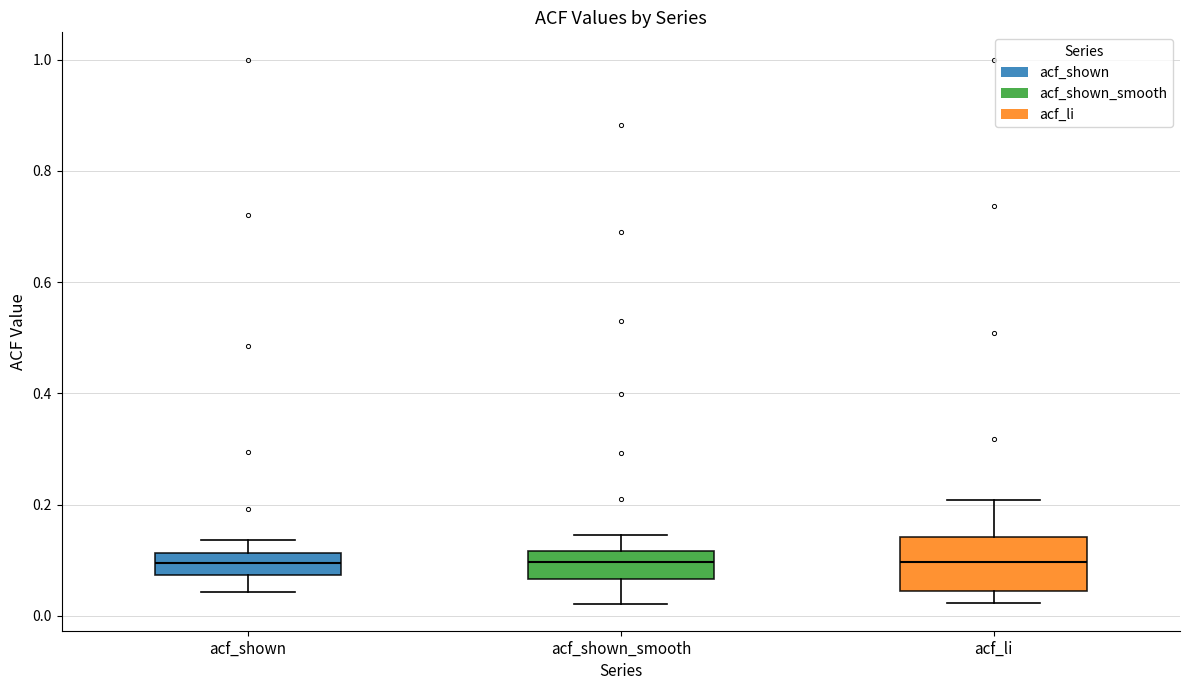

Reading left to right, read every box against the y-axis: the position of its median line, the range the box covers, and the ends of its whiskers. The values are not printed on the chart, so give them approximately, as read against the axis.

acf_shown: median 0.10, box 0.08 to 0.12, whiskers 0.04 to 0.14
acf_shown_smooth: median 0.10, box 0.06 to 0.12, whiskers 0.02 to 0.14
acf_li: median 0.10, box 0.04 to 0.14, whiskers 0.02 to 0.20